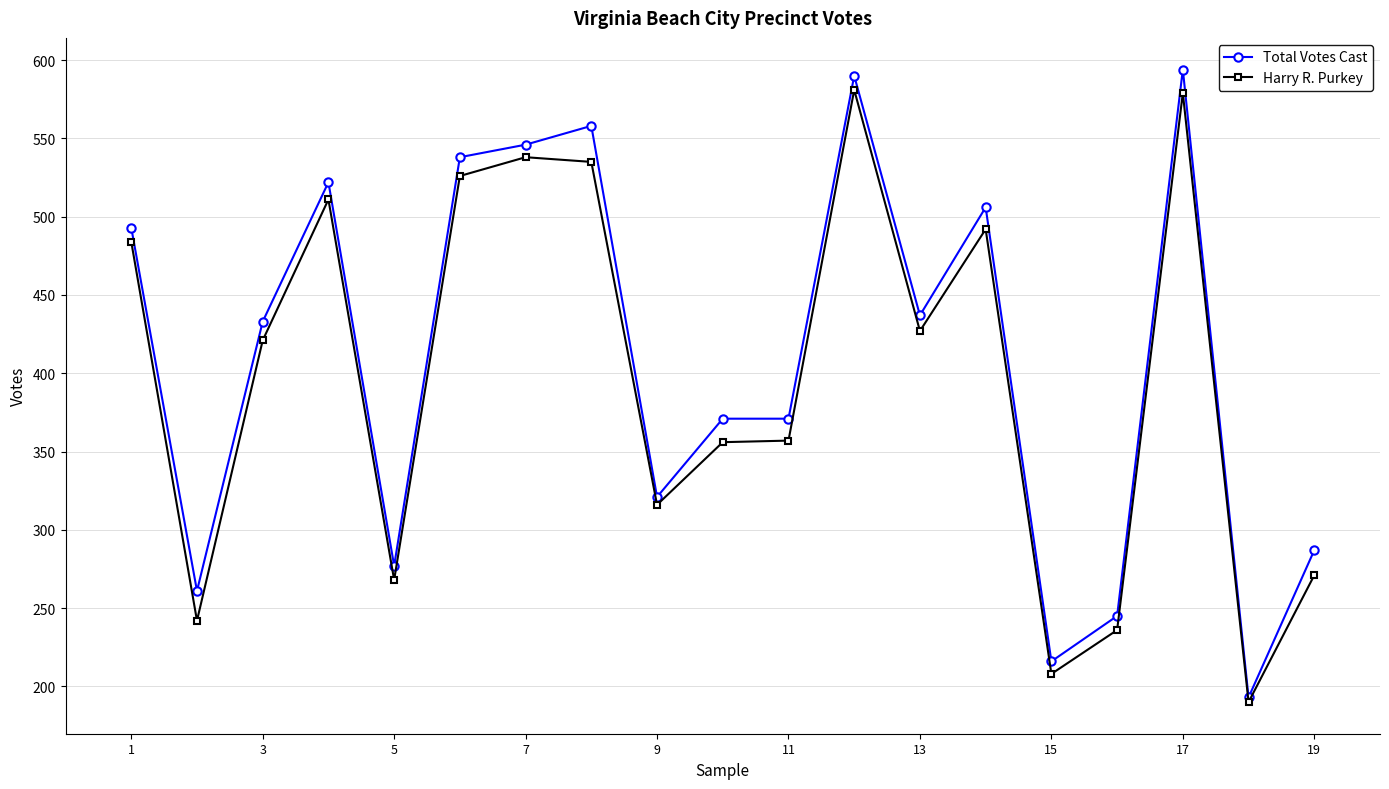

Rank the series by their maximum value, from highest to lowest.

Total Votes Cast, Harry R. Purkey